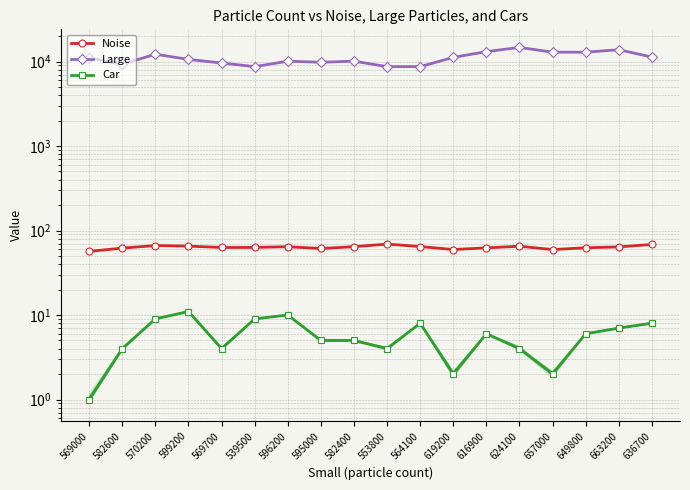

How many lines are shown in the chart?

3